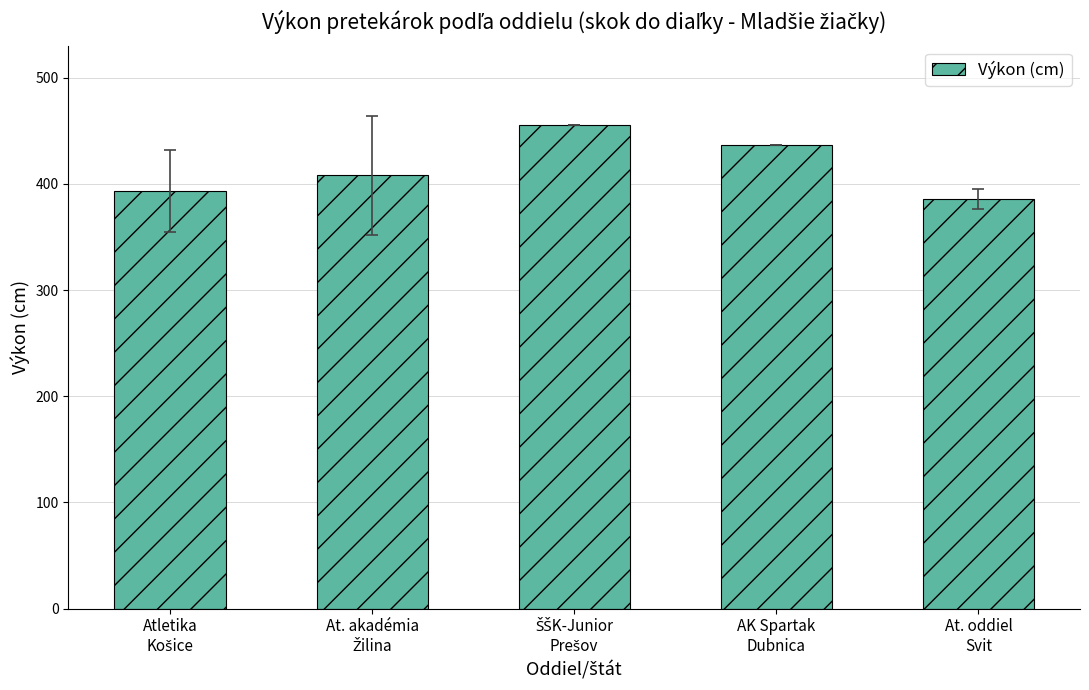

How many distinct data groups are displayed?

1